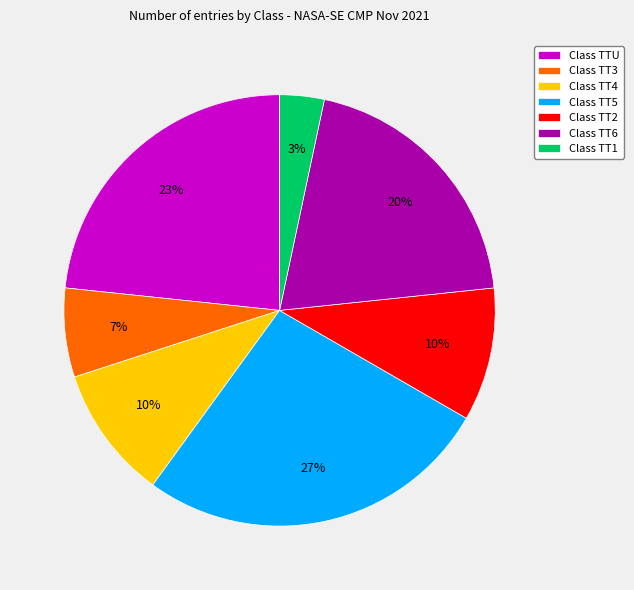

The Class TT6 slice represents 20% of the pie. True or false?

True